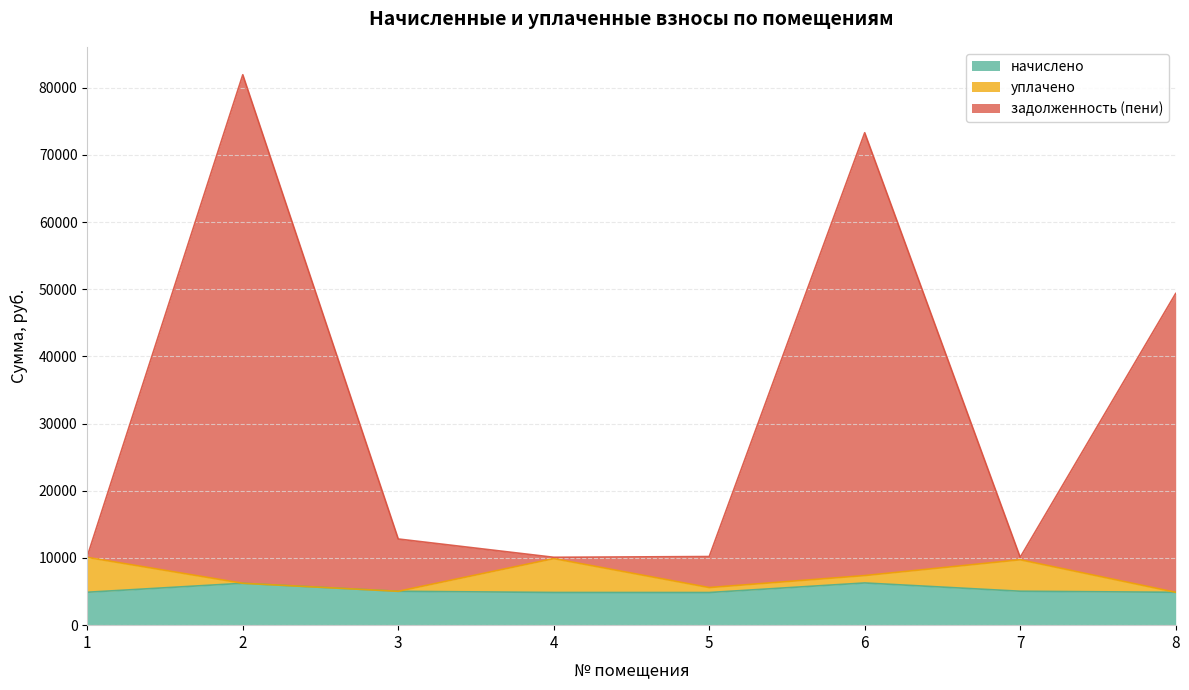

Which series changed the most between 1 and 7?

задолженность (пени)